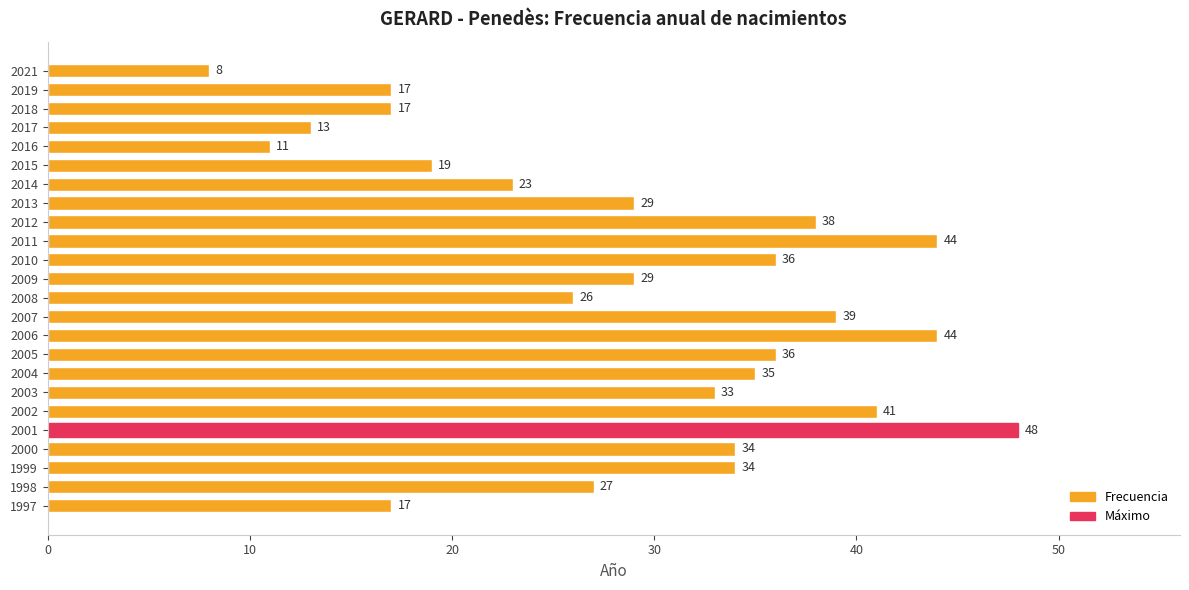

The value at 2005 is 55. True or false?

False